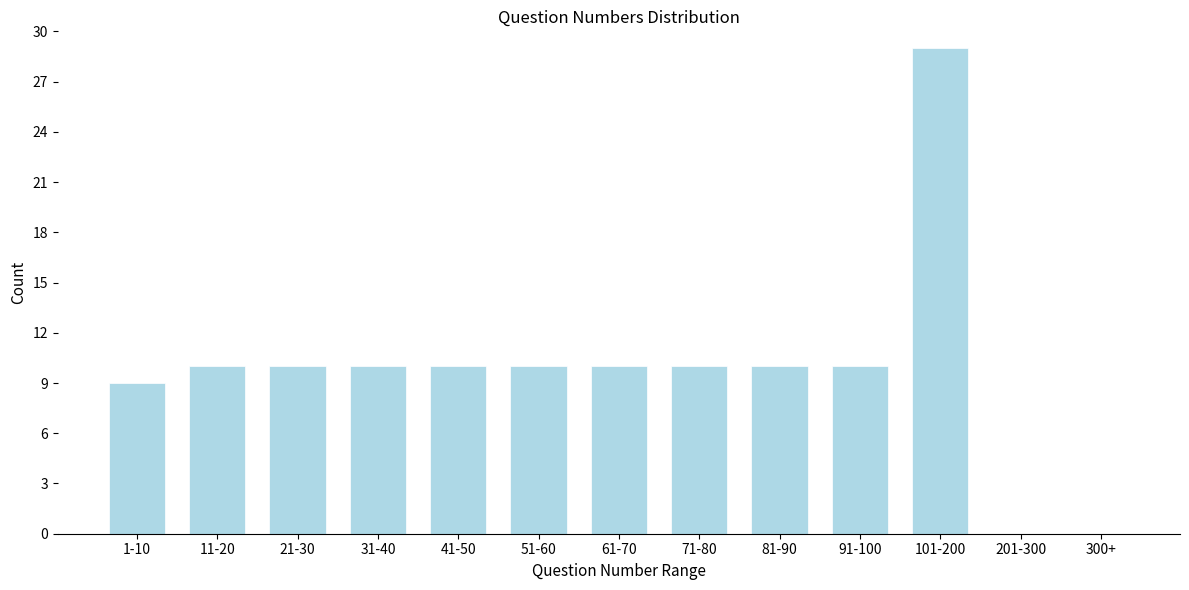

Reading left to right, list all the values displayed in this chart.

1-10=9	11-20=10	21-30=10	31-40=10	41-50=10	51-60=10	61-70=10	71-80=10	81-90=10	91-100=10	101-200=29	201-300=0	300+=0